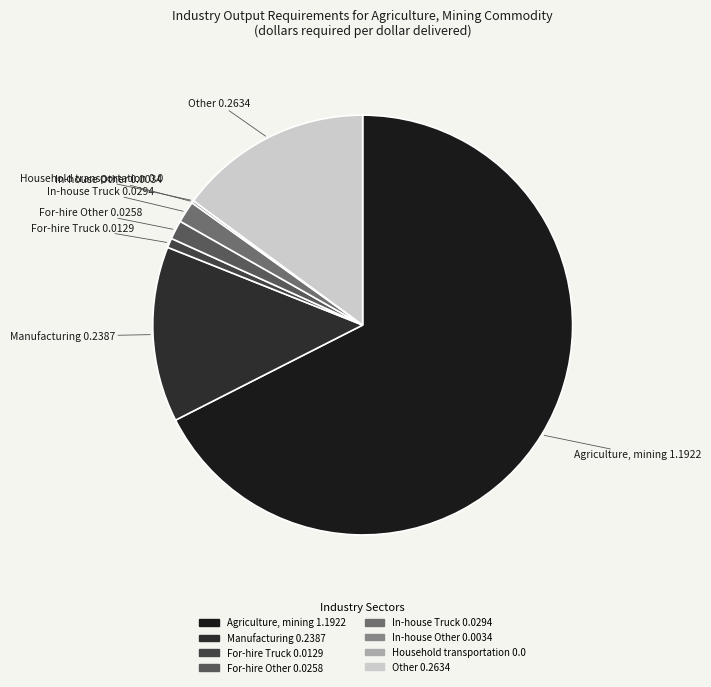

Between Other and Agriculture, mining, which is larger?

Agriculture, mining